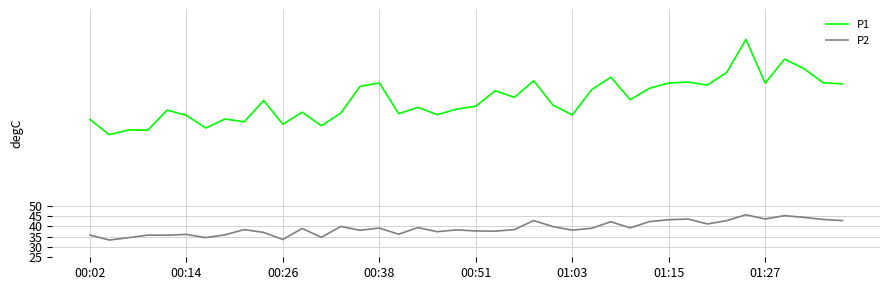

List the series in order of their peak value, highest first.

P1, P2